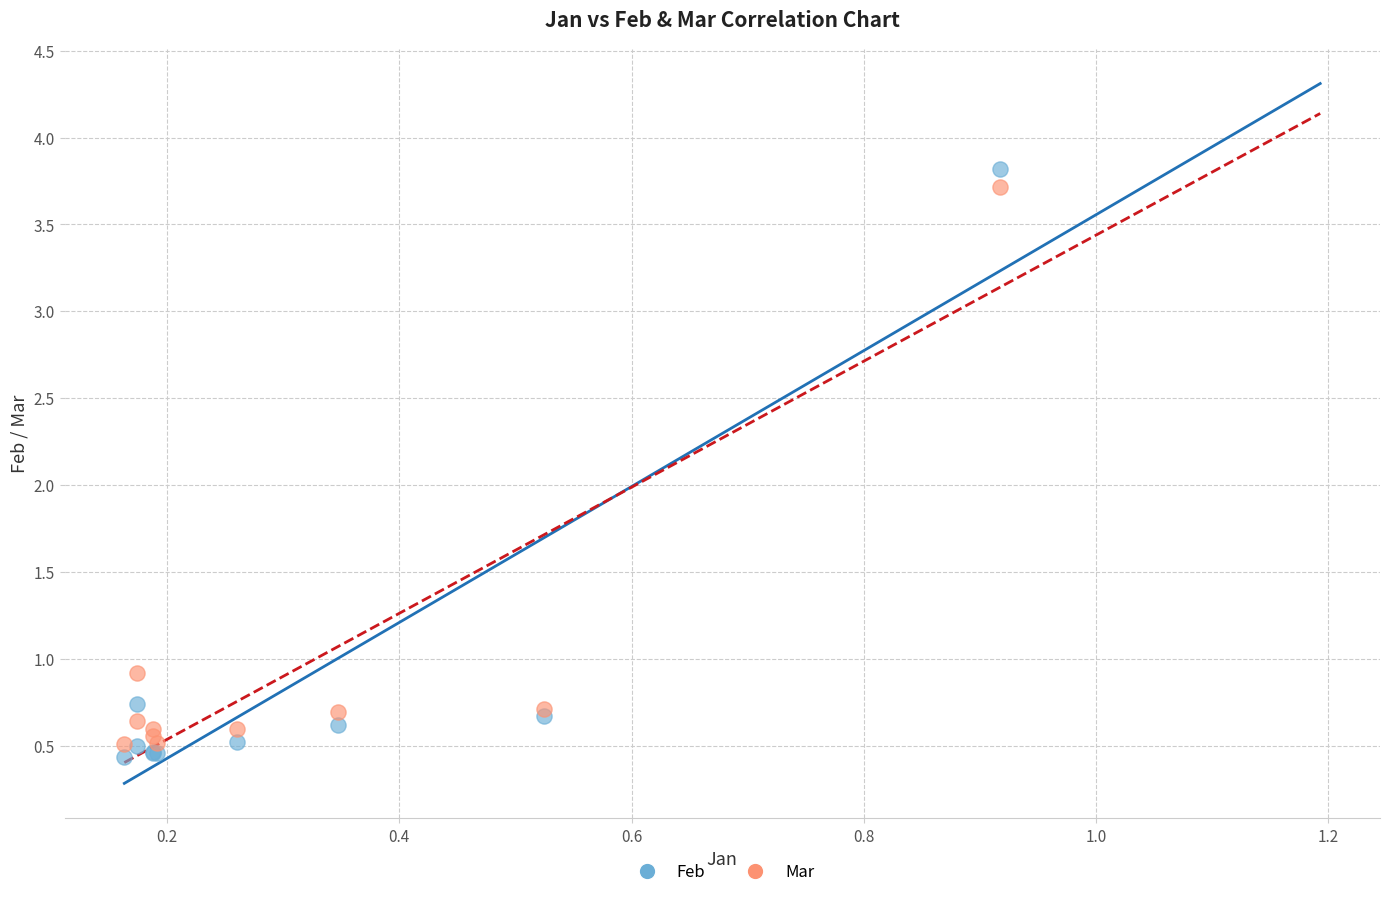

In the Feb series, what Y value is closest to 2?

0.7